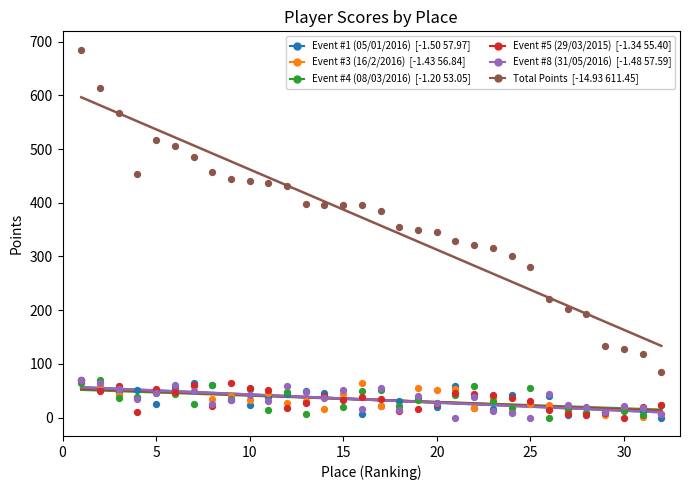

Which series has the largest Y range (max minus min)?

Total Points